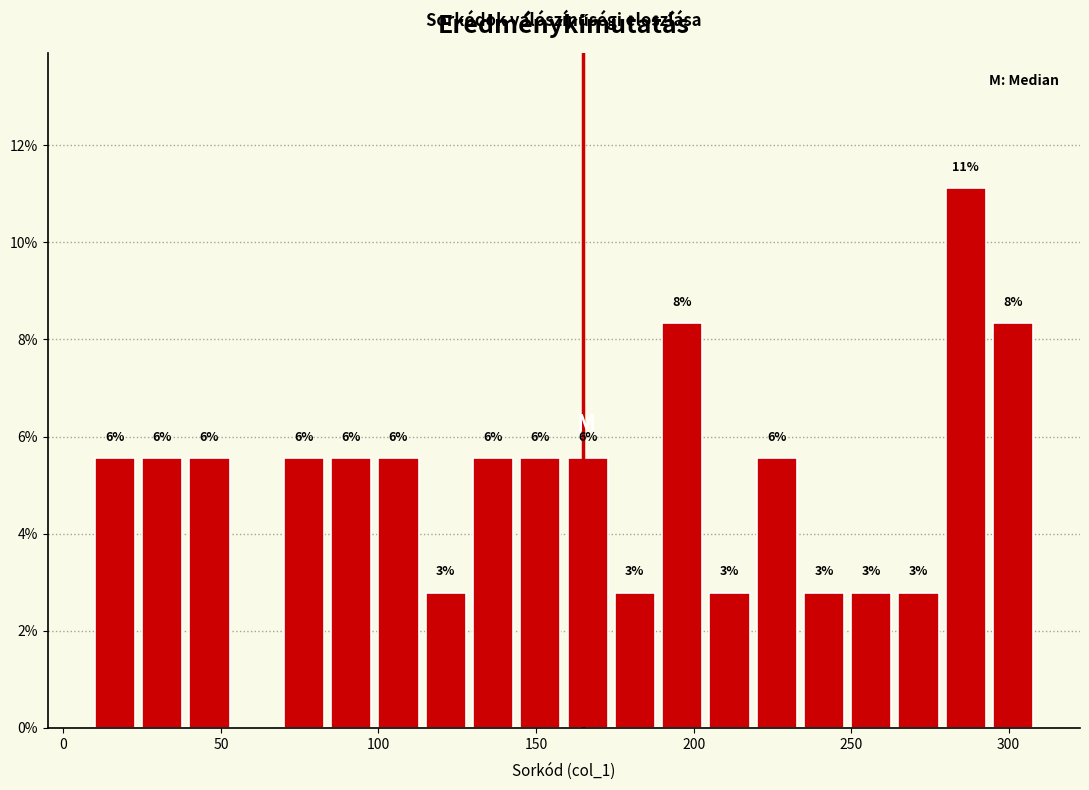

Around what value on the x-axis is the tallest bar? Give the approximate position of its centre, as read against the axis.

285